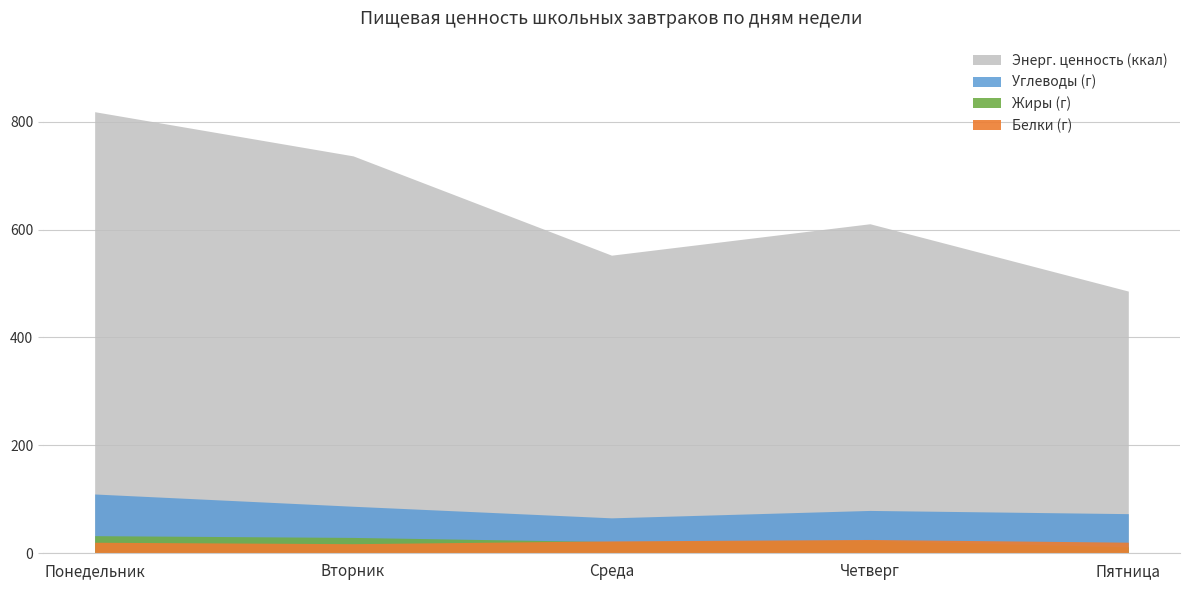

What is the value of the Углеводы (г) point at the 1st from the left?

109.9